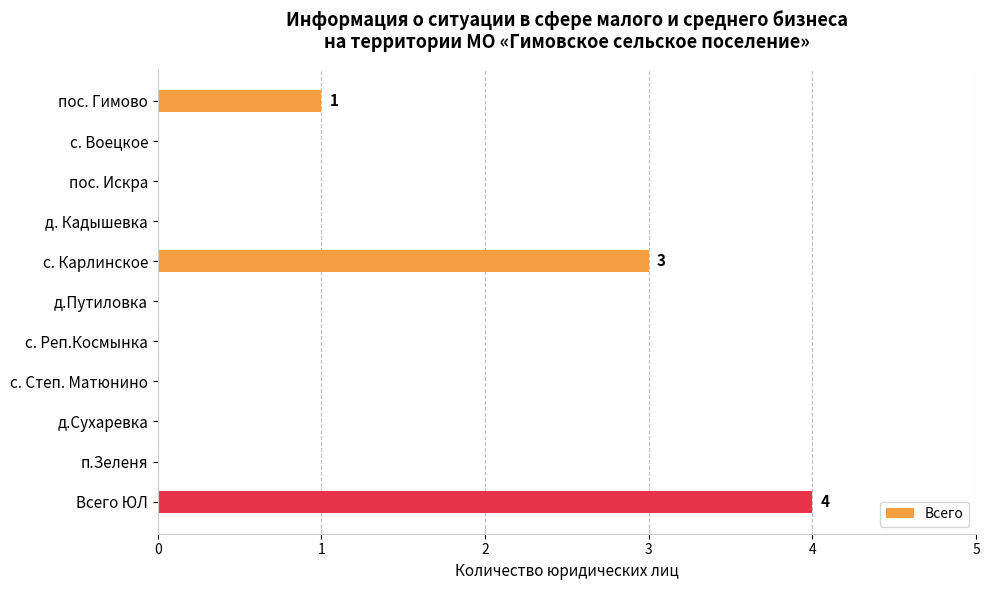

True or false: the data shows 0 at пос. Искра.

True